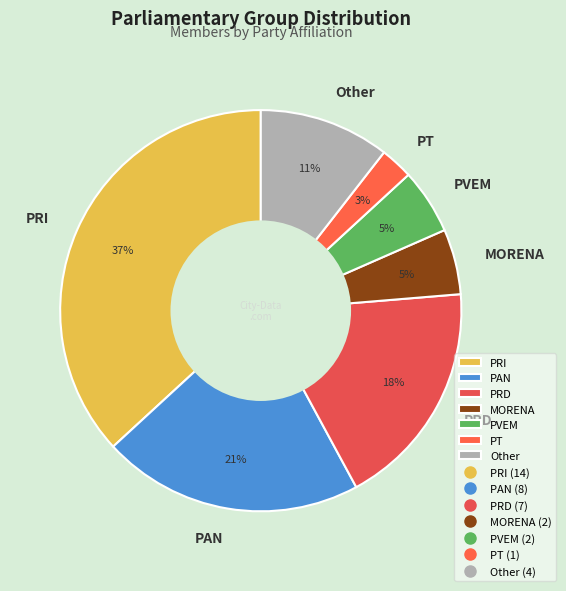

To the nearest percent, what portion does PRD represent?

18%